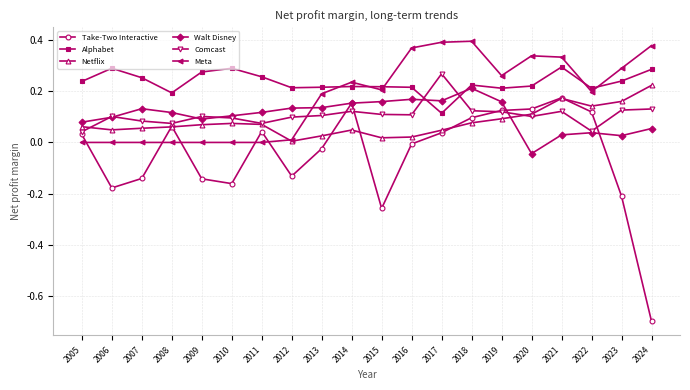

Is it true that Netflix equals 0.0 at 2012?

True